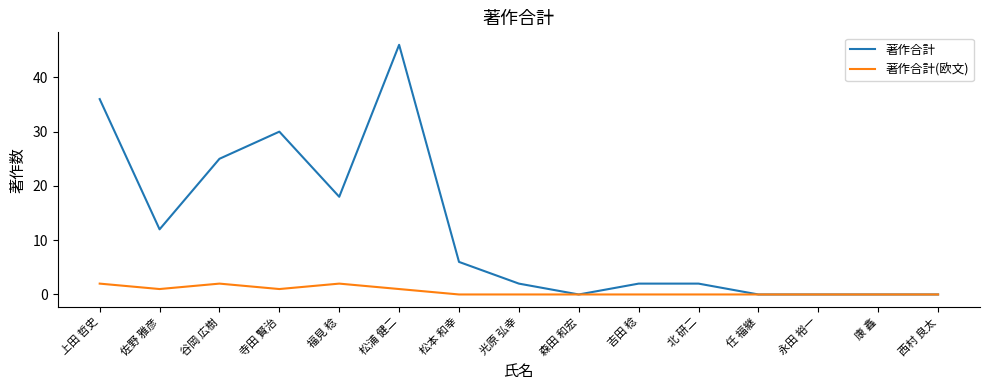

The value of 著作合計(欧文) at 福見 稔 is 2. True or false?

True